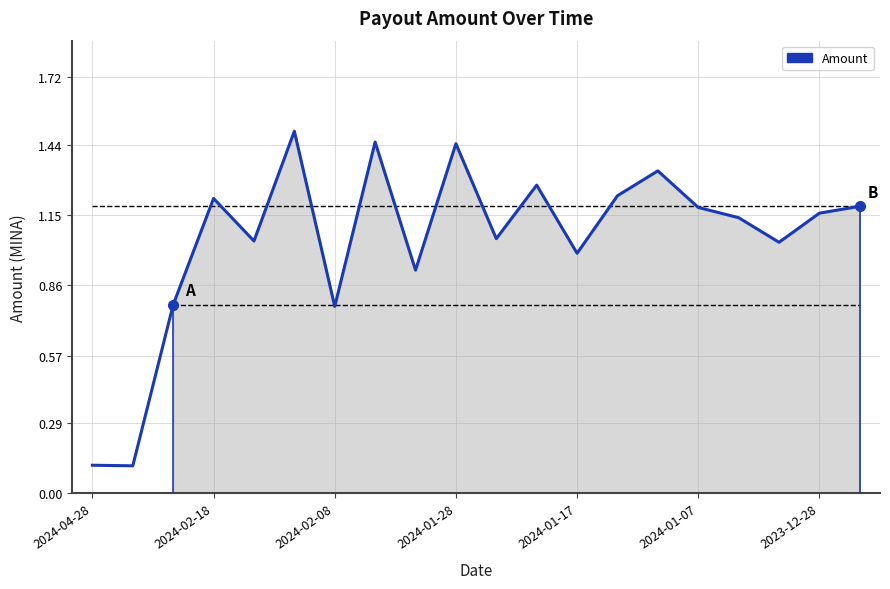

What value does the data have at 2024-01-17?

1.0